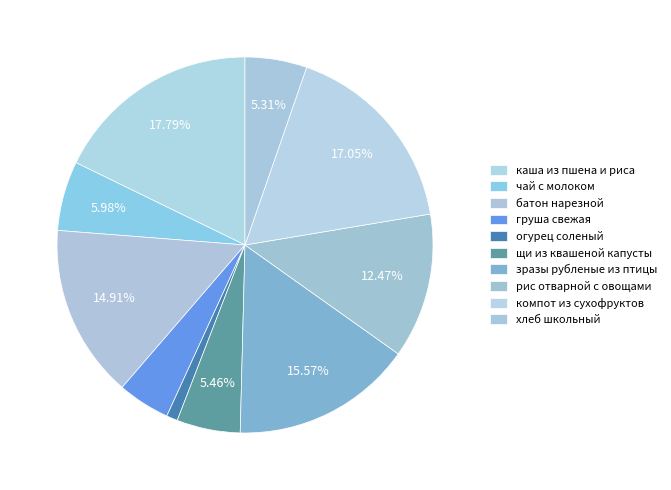

Count the number of slices in the pie.

10